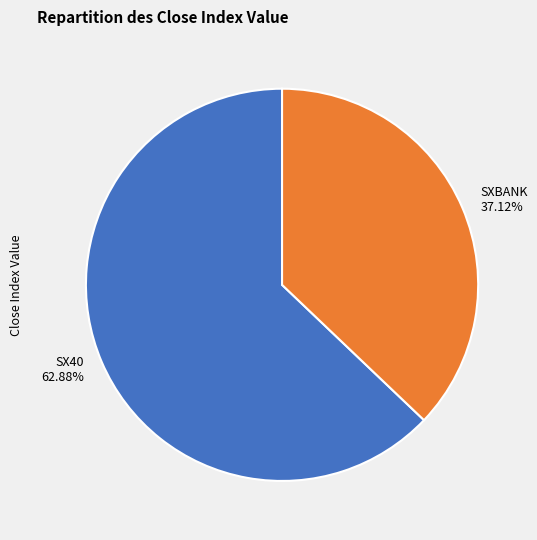

Count the number of slices in the pie.

2